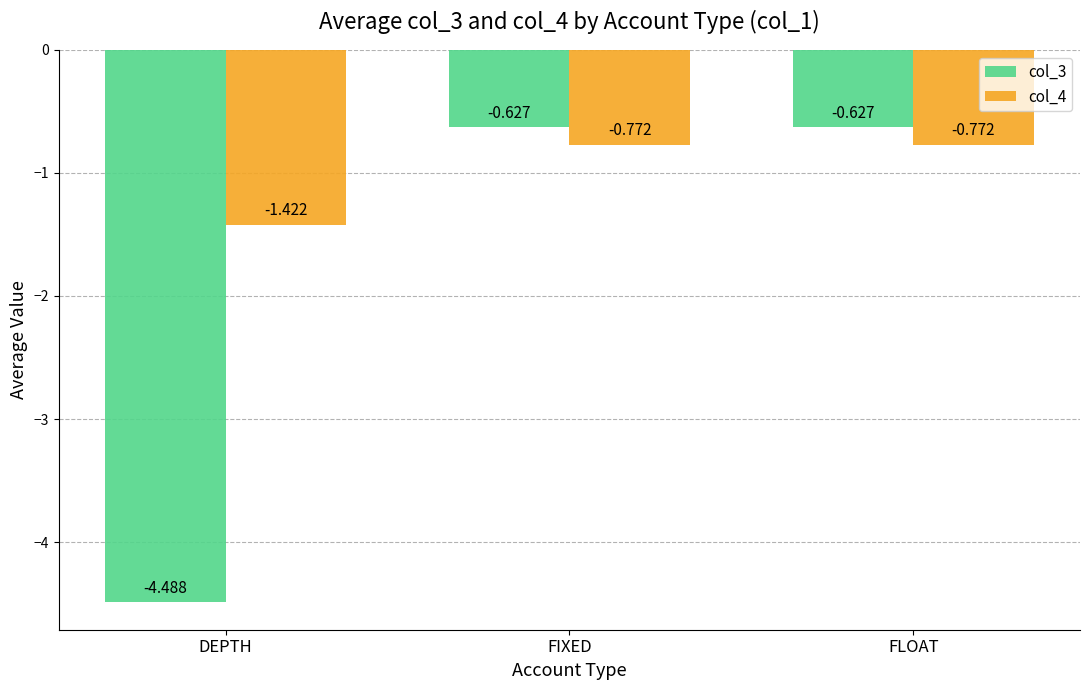

Count the number of categories in the chart.

3